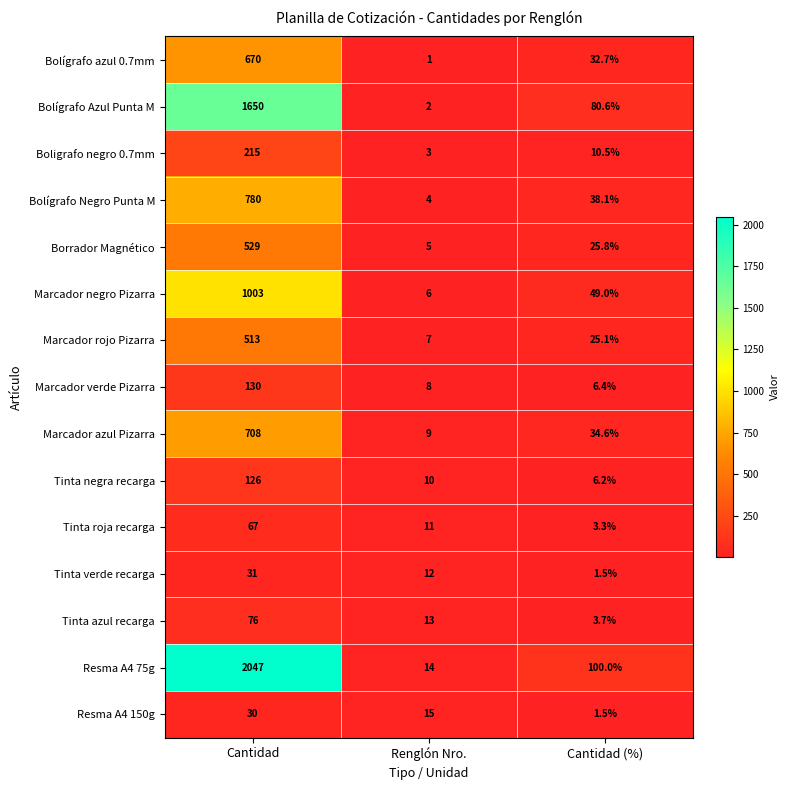

Is it true that Marcador rojo Pizarra equals 25.1 at Cantidad (%)?

True